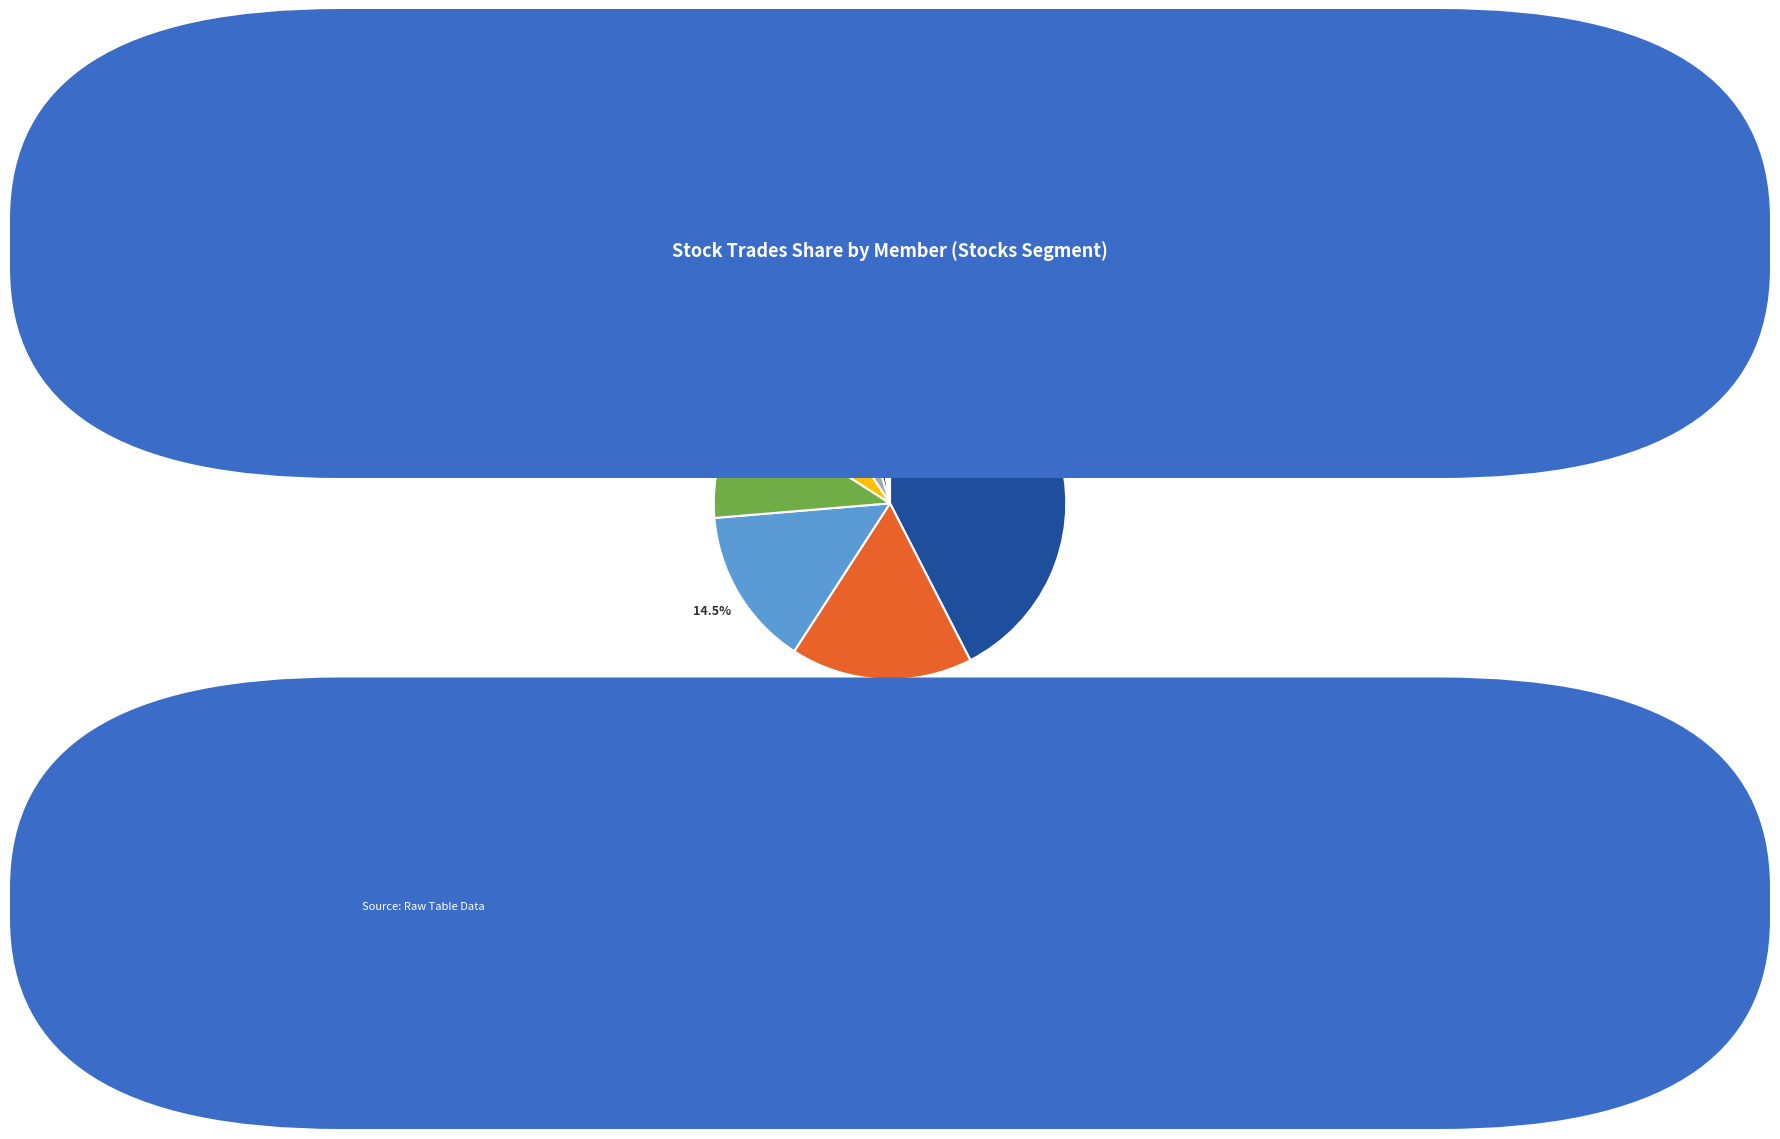

Is there a majority slice in this chart?

No